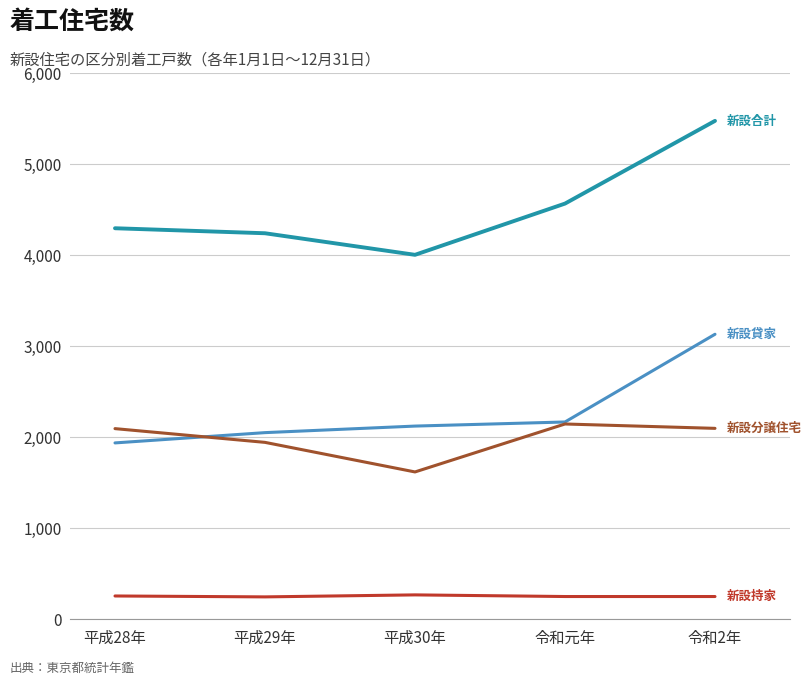

What is the difference between the highest and lowest values at 平成28年?

4041